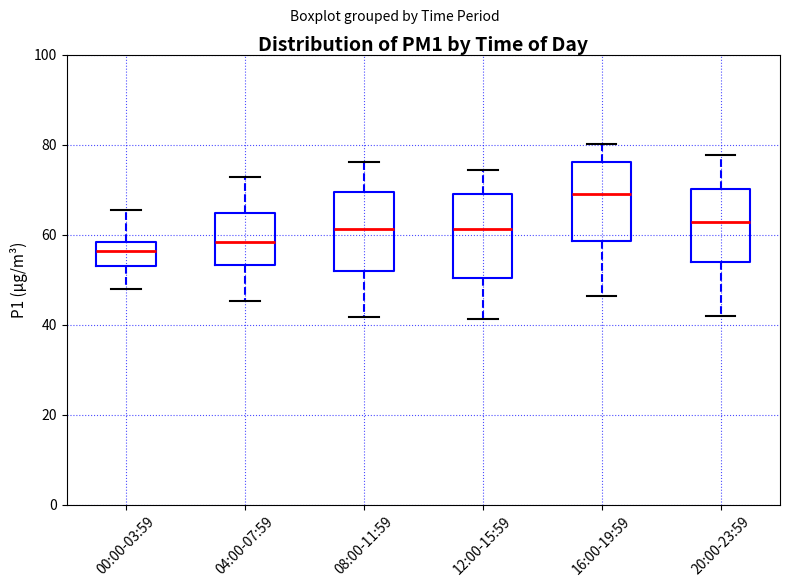

Reading left to right, read every box against the y-axis: the position of its median line, the range the box covers, and the ends of its whiskers. The values are not printed on the chart, so give them approximately, as read against the axis.

00:00-03:59: median 56, box 54 to 58, whiskers 48 to 66
04:00-07:59: median 58, box 54 to 64, whiskers 46 to 72
08:00-11:59: median 62, box 52 to 70, whiskers 42 to 76
12:00-15:59: median 62, box 50 to 70, whiskers 42 to 74
16:00-19:59: median 70, box 58 to 76, whiskers 46 to 80
20:00-23:59: median 62, box 54 to 70, whiskers 42 to 78